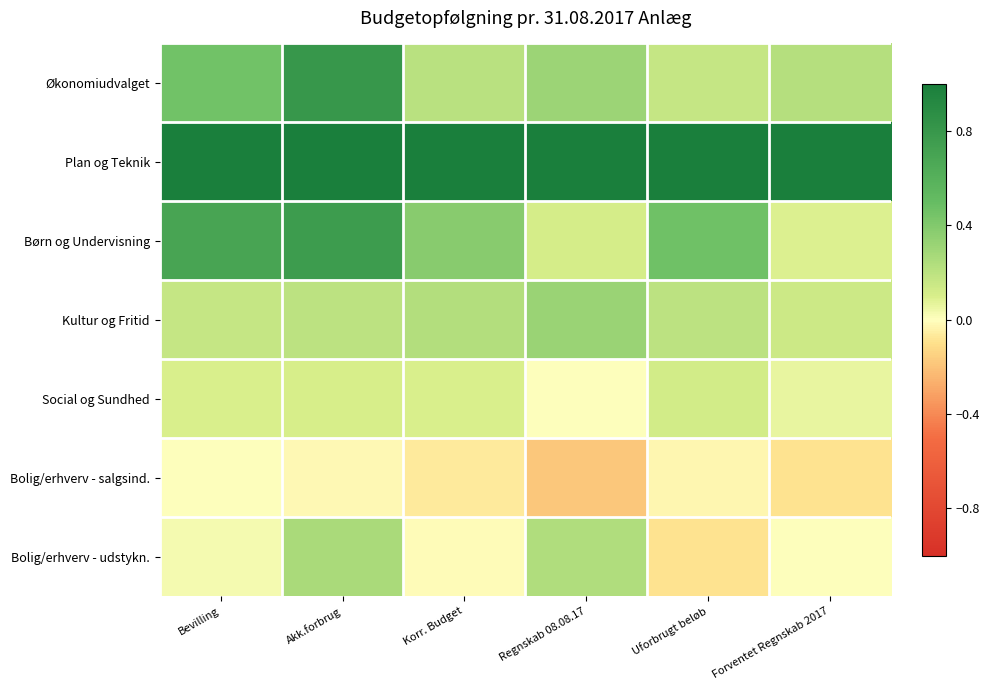

What is the difference between the highest and lowest values at Akk.forbrug?

1.0